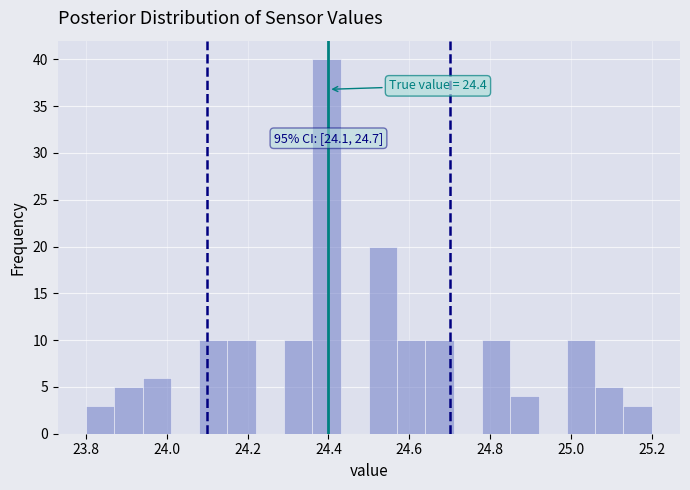

Around what value on the x-axis is the tallest bar? Give the approximate position of its centre, as read against the axis.

24.40